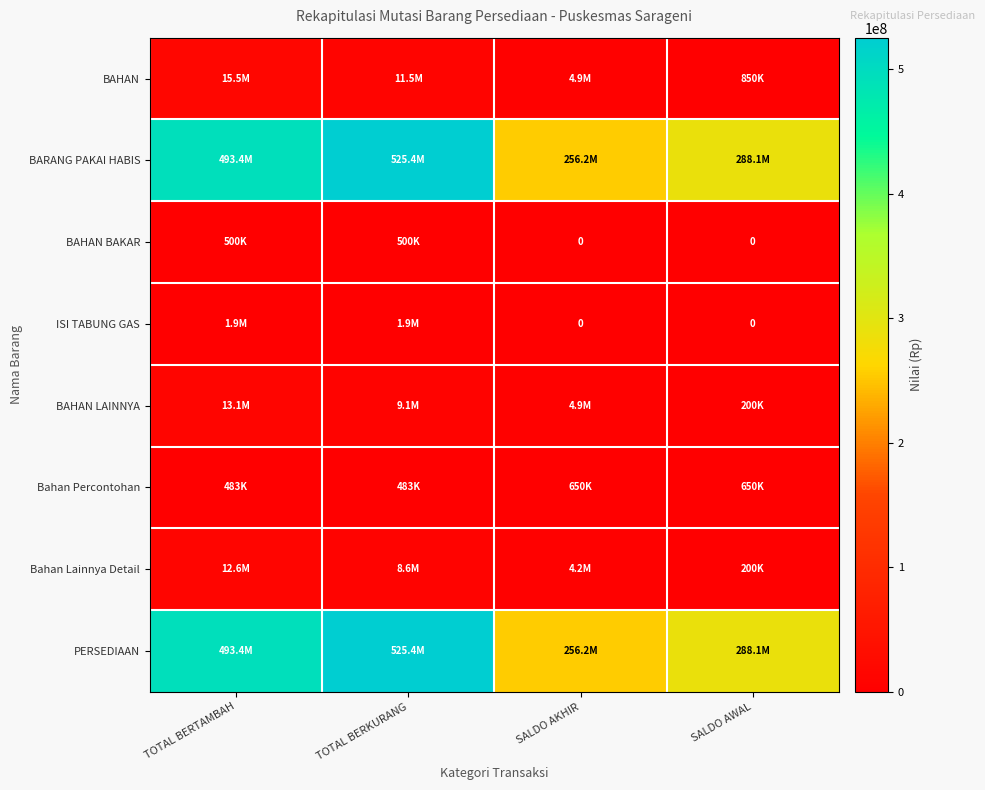

Is the value of Bahan Percontohan at SALDO AKHIR greater than the value of PERSEDIAAN at SALDO AWAL?

No